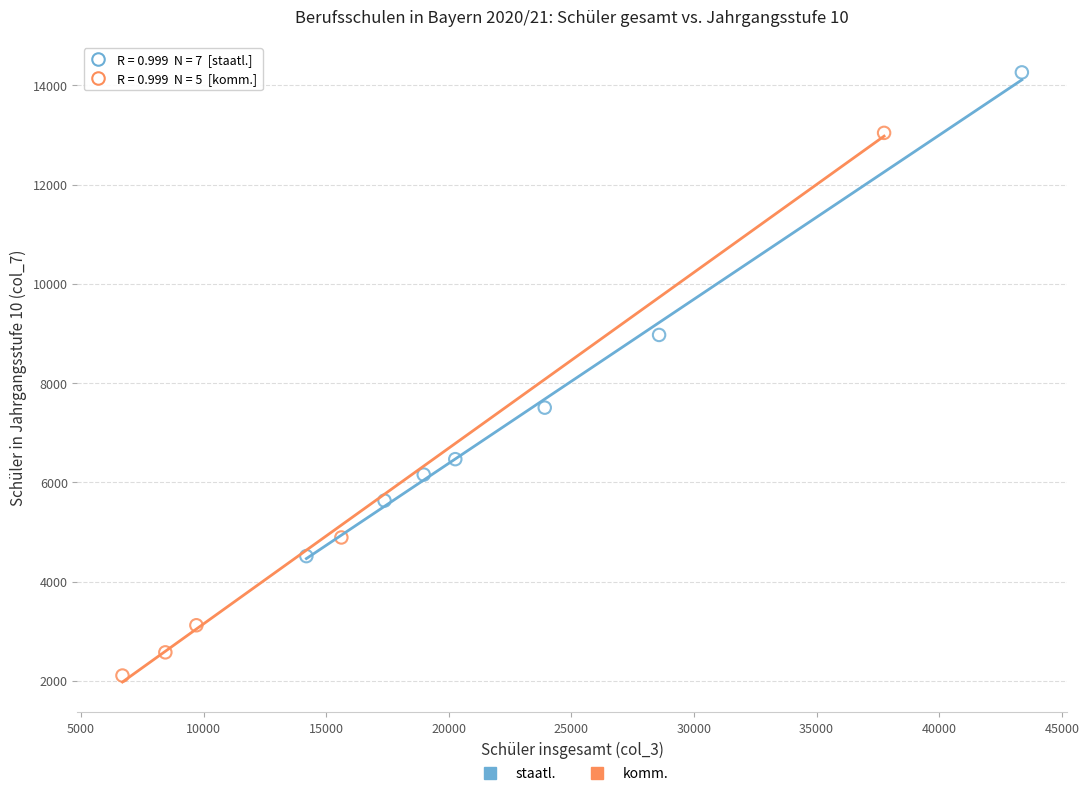

Which series contains the highest Y value?

staatl.